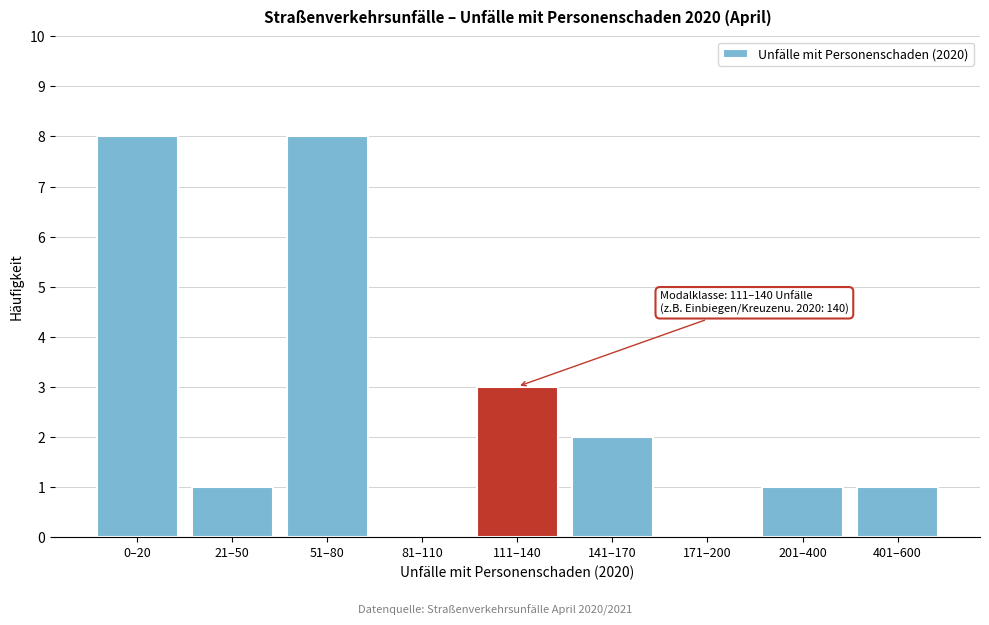

Reading right to left, what are all the values shown in this chart?

401–600=1	201–400=1	171–200=0	141–170=2	111–140=3	81–110=0	51–80=8	21–50=1	0–20=8